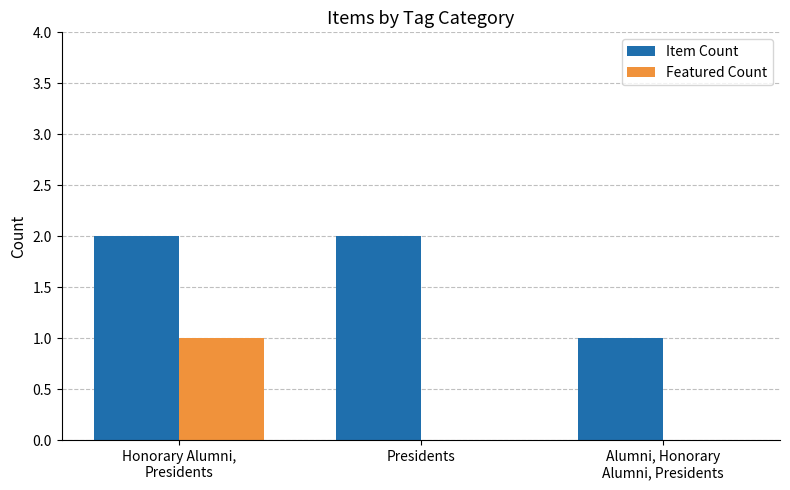

Which series has the largest total across all categories?

Item Count